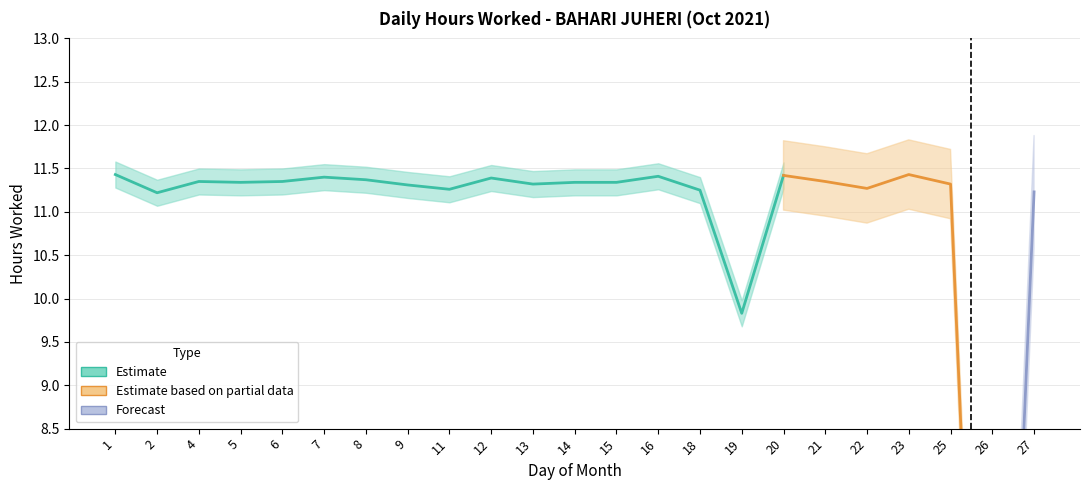

True or false: the data shows 18.2 at 11.

False